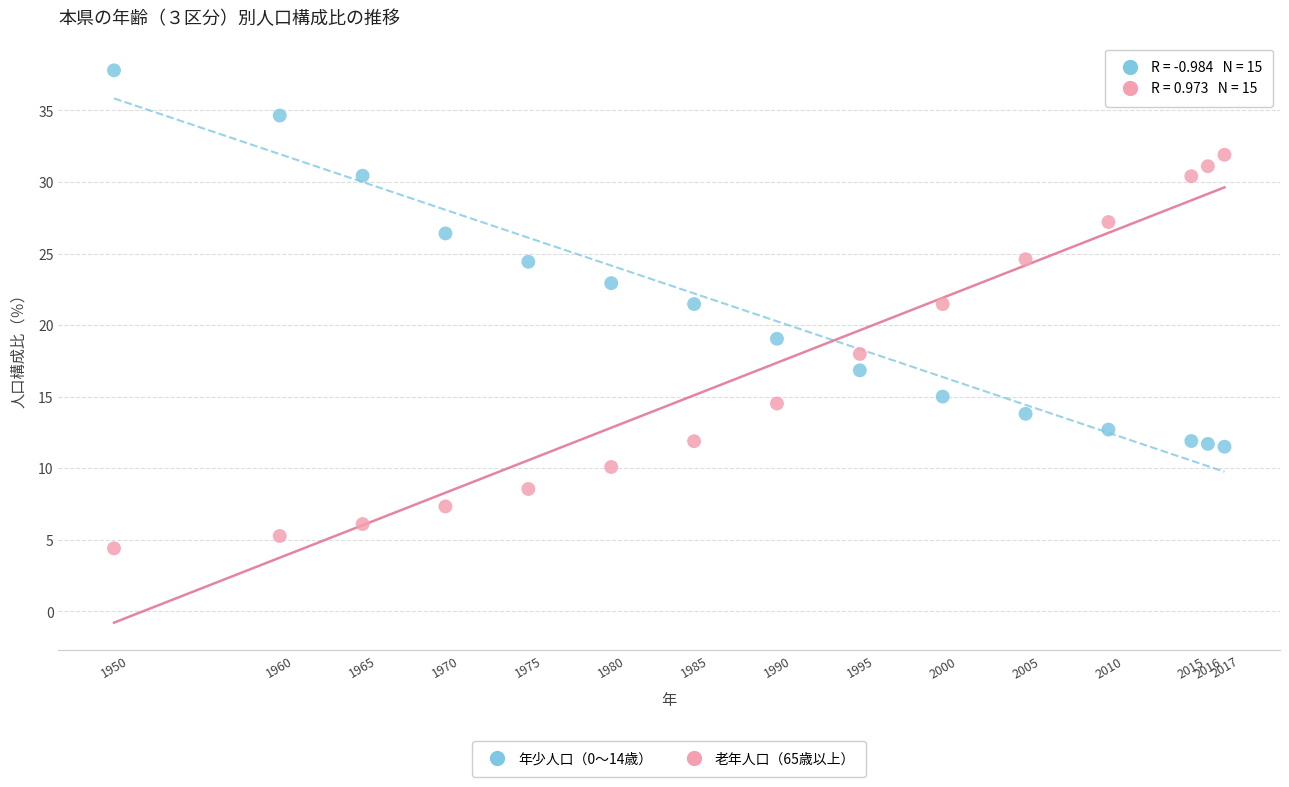

Which series contains the lowest Y value?

老年人口（65歳以上）